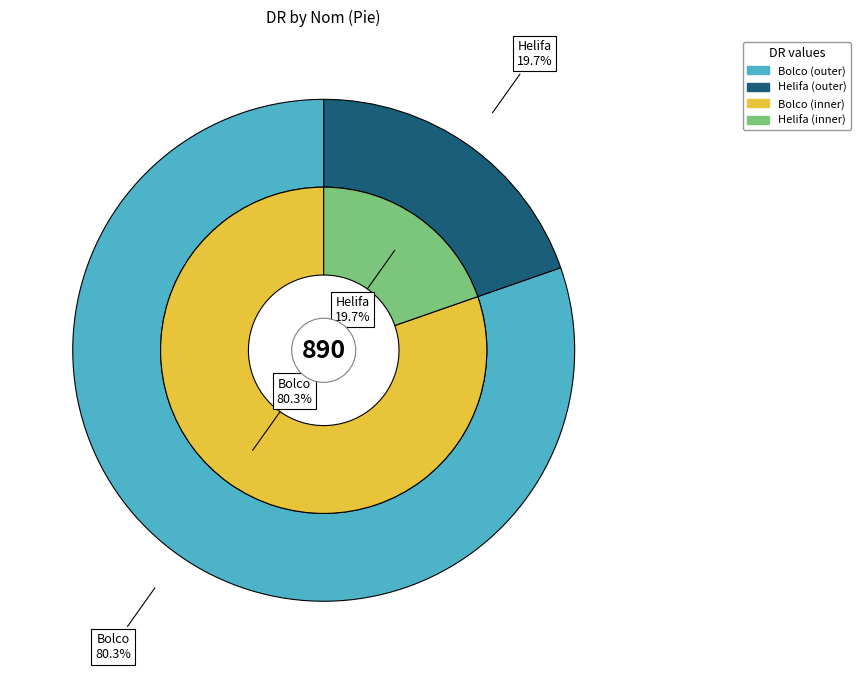

Approximately how many times larger is the value at Helifa compared to Bolco?

0.2